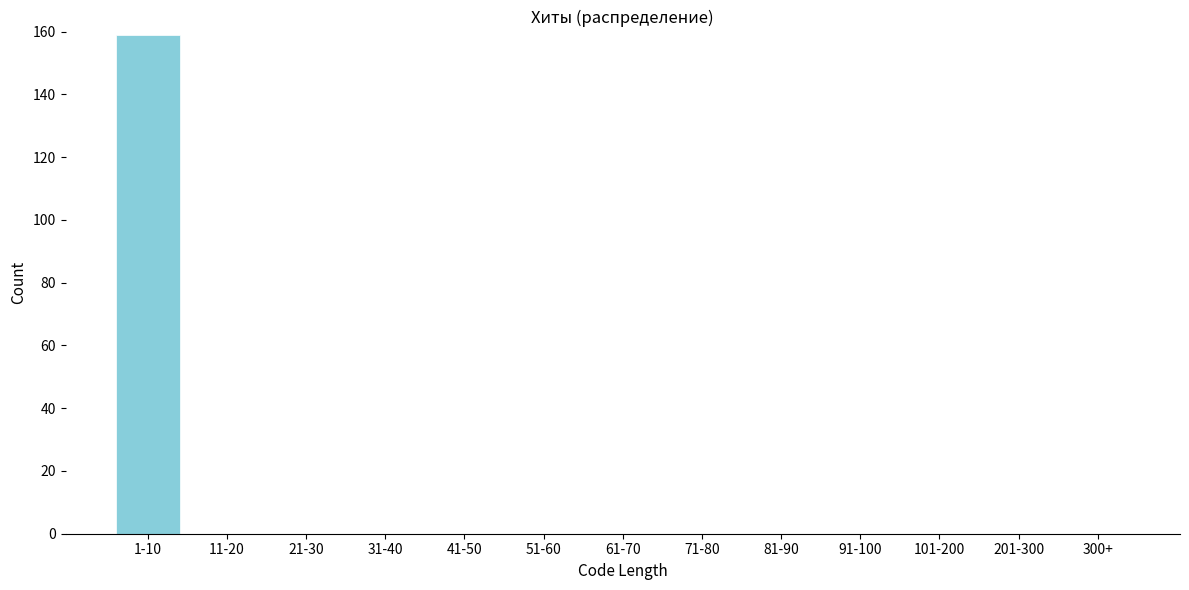

Reading right to left, what are all the values shown in this chart?

300+=0	201-300=0	101-200=0	91-100=0	81-90=0	71-80=0	61-70=0	51-60=0	41-50=0	31-40=0	21-30=0	11-20=0	1-10=159